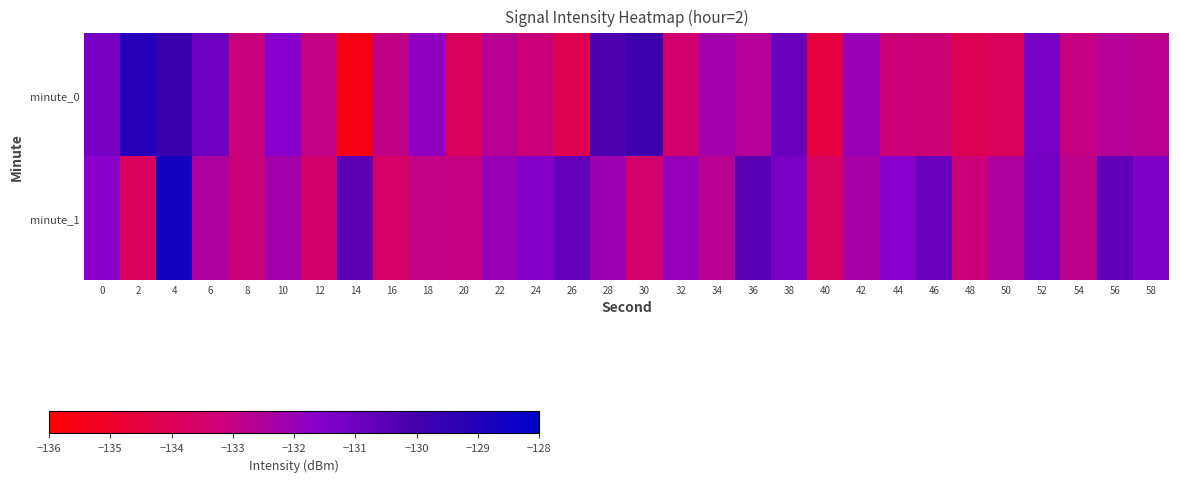

At how many categories does at least one series exceed -133?

26